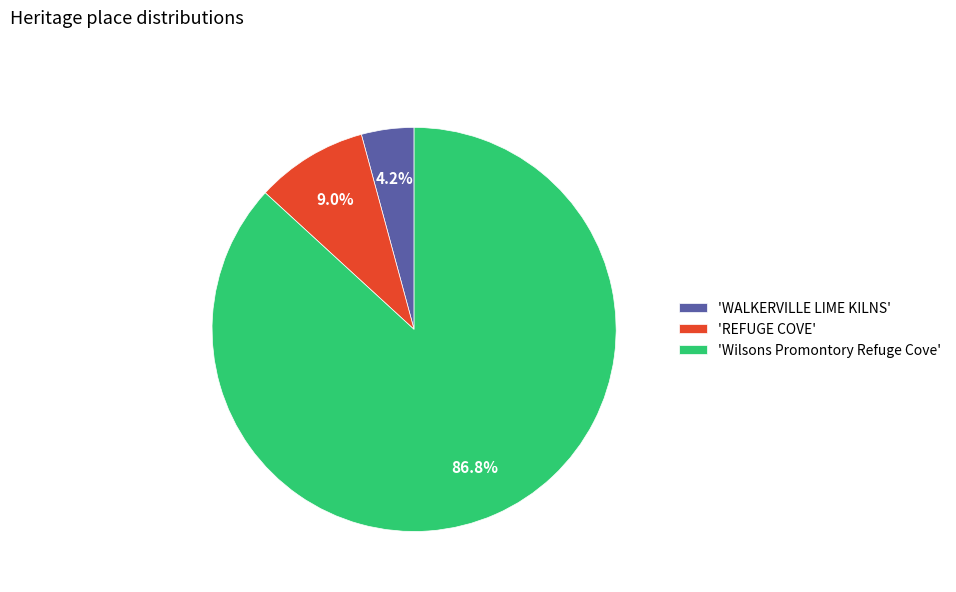

Is there any slice that represents more than half of the pie?

Yes